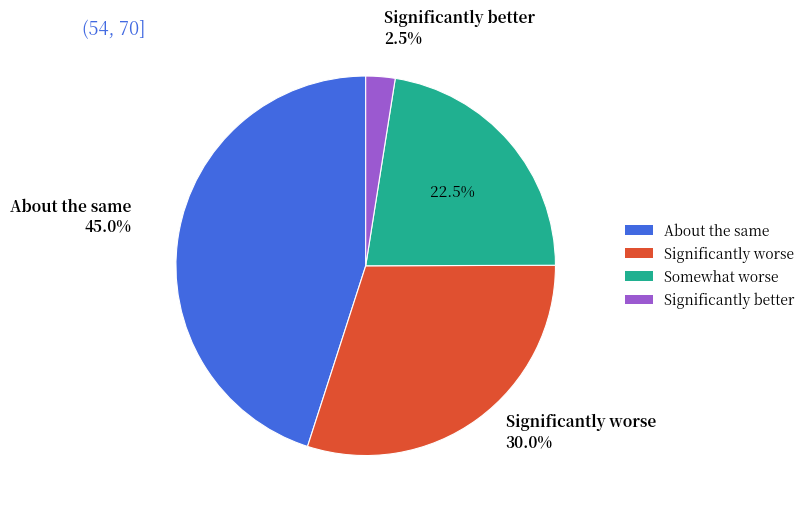

Combined, do About the same and Significantly worse account for over 50%?

Yes